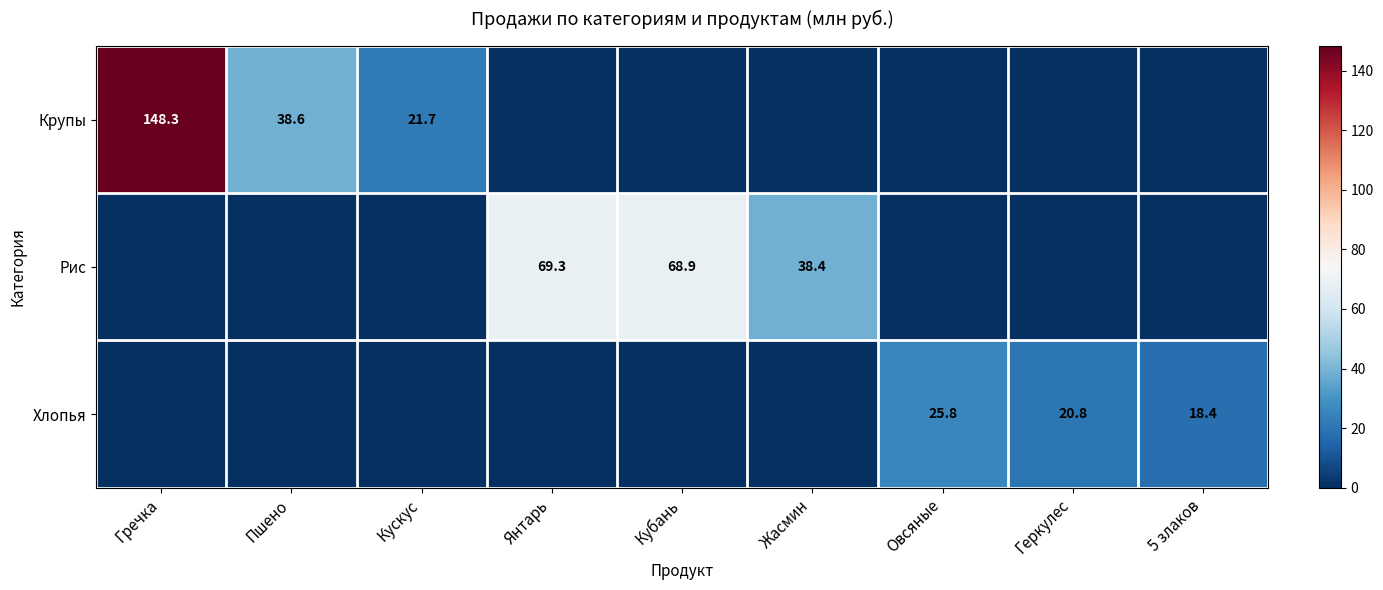

True or false: Крупы has a value of 21.7 at Кускус.

True